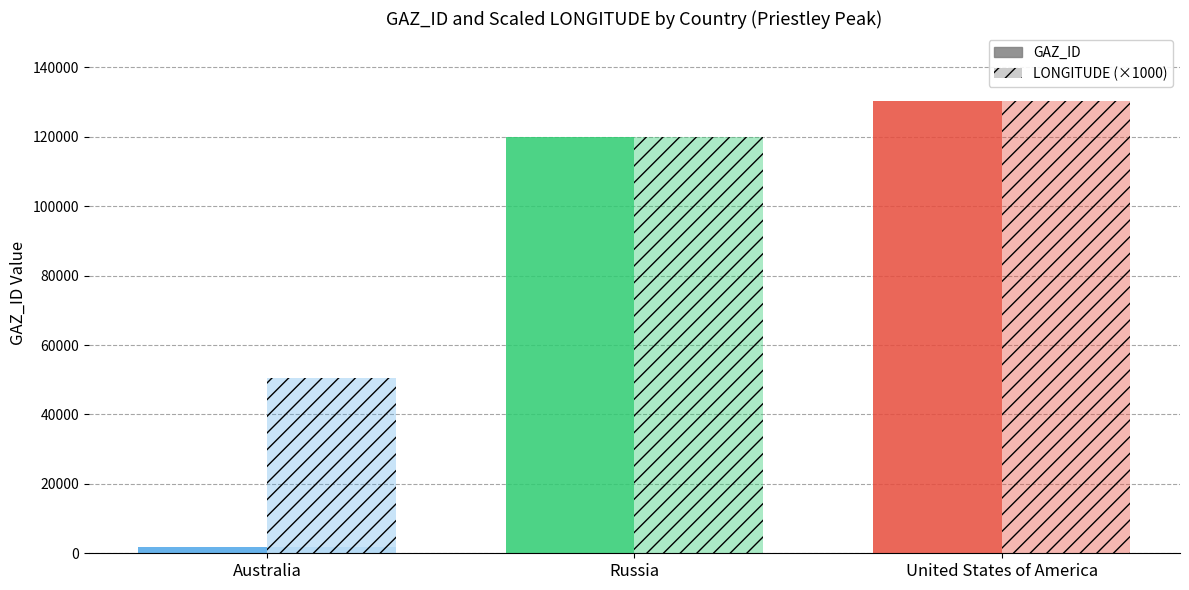

What is the difference between the maximum and second lowest values in the GAZ_ID series?

10278.0